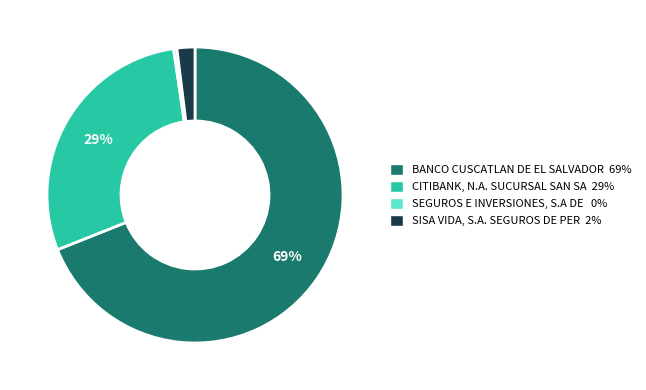

Is the sum of SEGUROS E INVERSIONES, S.A DE 0% and SISA VIDA, S.A. SEGUROS DE PER 2% greater than half?

No